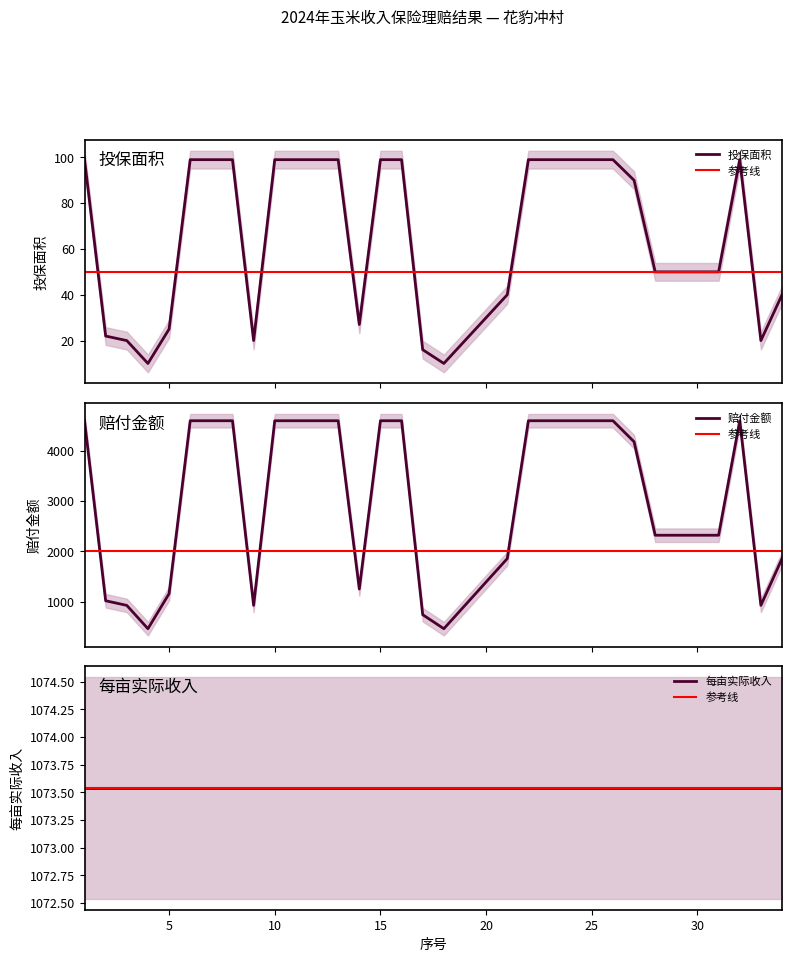

What is the maximum value for 投保面积?

99.0